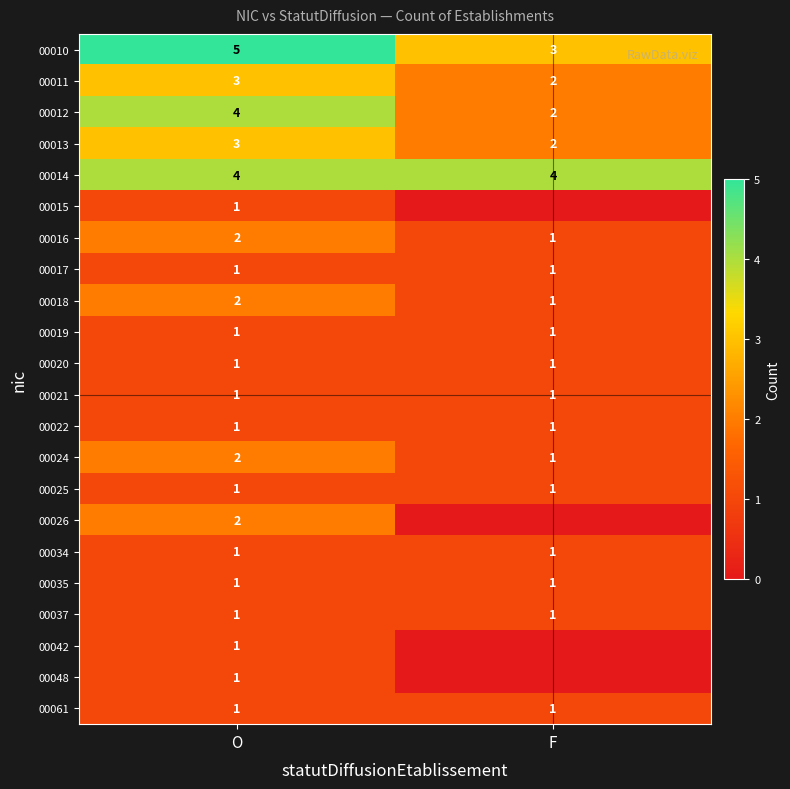

Is the value of 00037 at F greater than the value of 00012 at F?

No